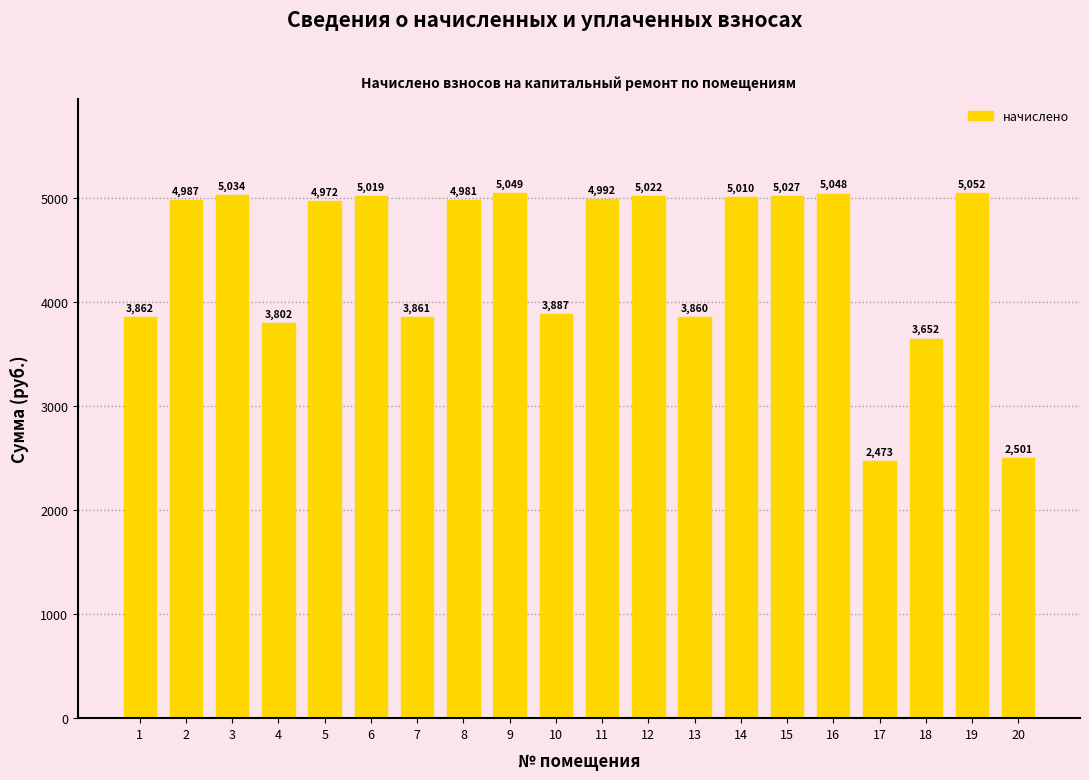

Are the bars horizontal?

No